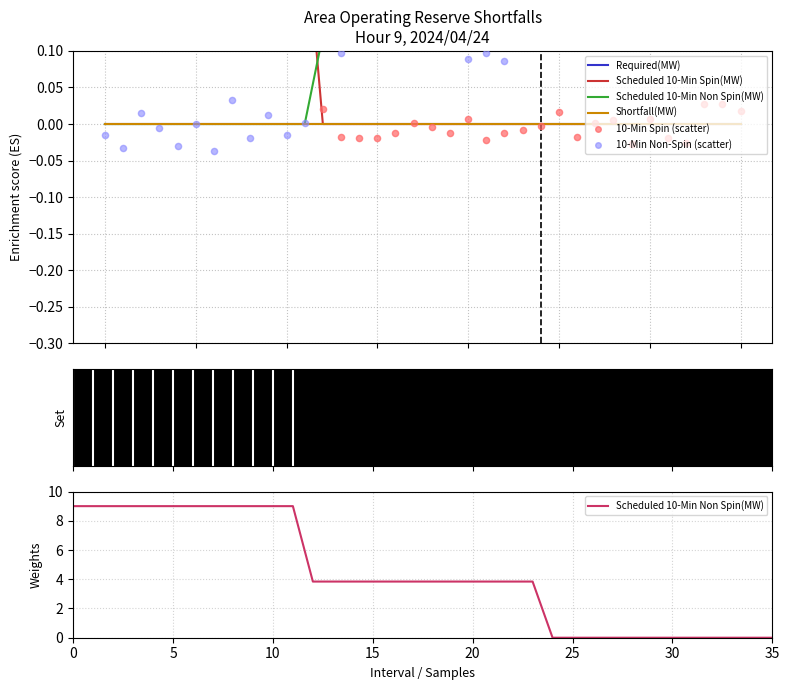

Is the value of 10-Min Spin (scatter) at 23 greater than the value of Required(MW) at 31?

No